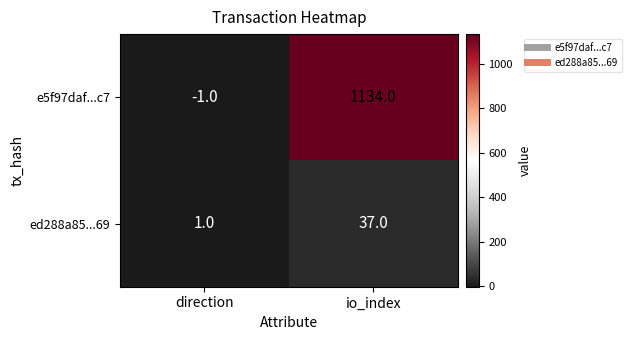

What is the sum of all ed288a85...69 values?

38